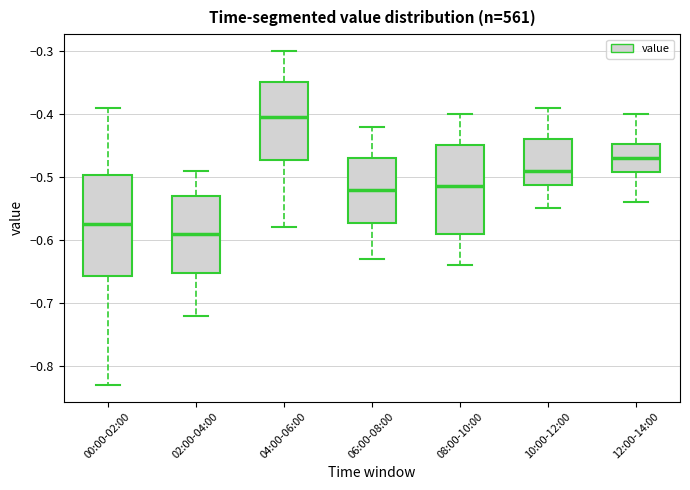

Where is the upper edge of the box for 08:00-10:00 on the y-axis? The values are not printed on the chart, so give them approximately, as read against the axis.

-0.45